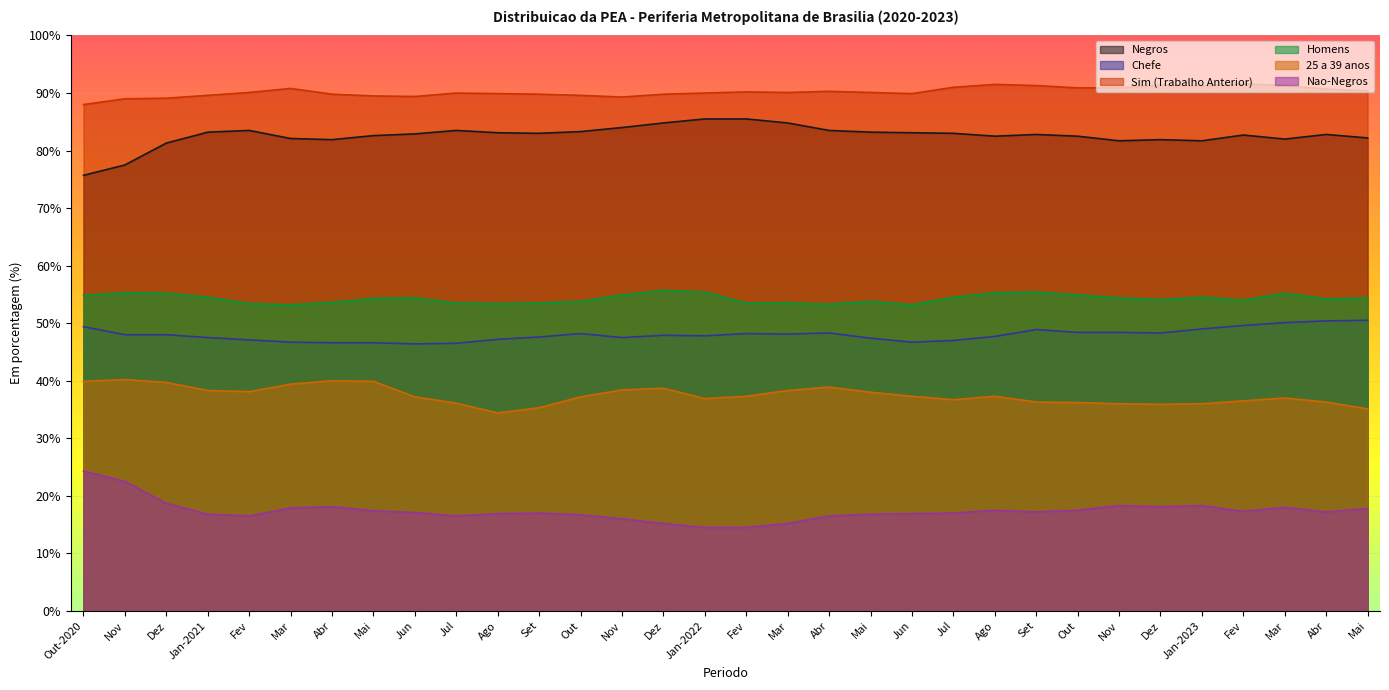

Where does the 25 a 39 anos series first go above 37?

Out-2020